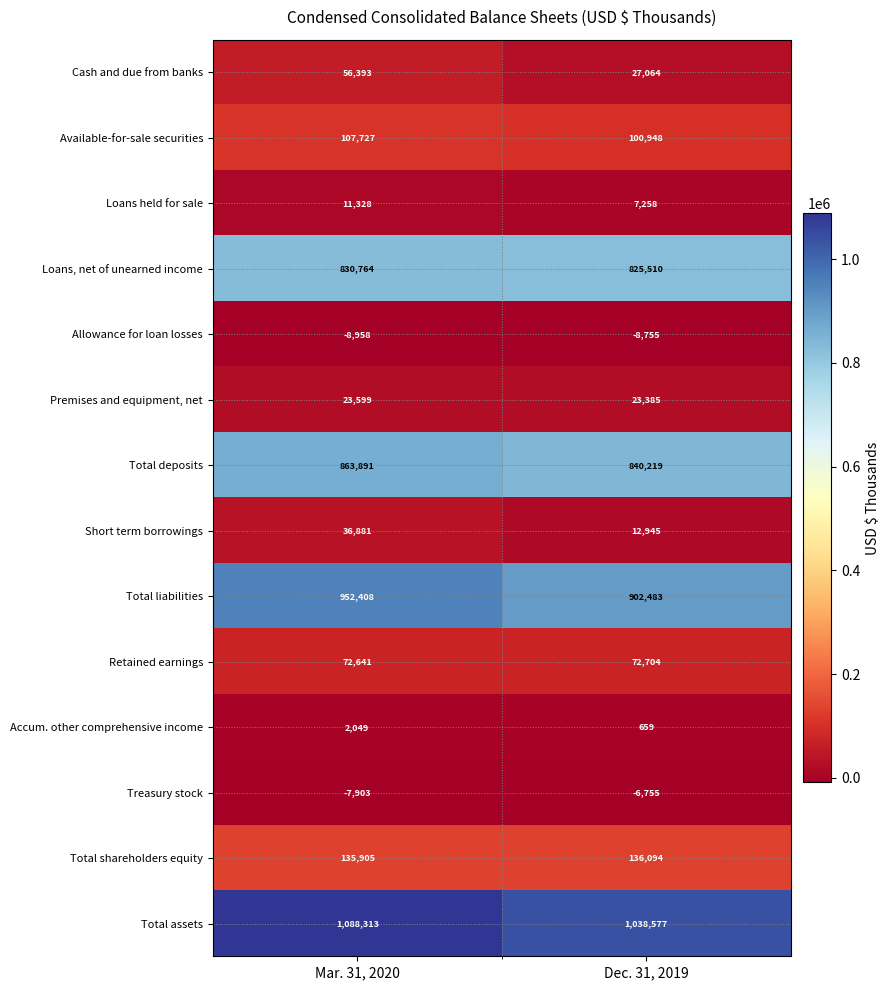

Reading left to right, transcribe all the data shown in this chart.

Cash and due from banks: Mar. 31, 2020=56393	Dec. 31, 2019=27064
Available-for-sale securities: Mar. 31, 2020=107727	Dec. 31, 2019=100948
Loans held for sale: Mar. 31, 2020=11328	Dec. 31, 2019=7258
Loans, net of unearned income: Mar. 31, 2020=830764	Dec. 31, 2019=825510
Allowance for loan losses: Mar. 31, 2020=-8958	Dec. 31, 2019=-8755
Premises and equipment, net: Mar. 31, 2020=23599	Dec. 31, 2019=23385
Total deposits: Mar. 31, 2020=863891	Dec. 31, 2019=840219
Short term borrowings: Mar. 31, 2020=36881	Dec. 31, 2019=12945
Total liabilities: Mar. 31, 2020=952408	Dec. 31, 2019=902483
Retained earnings: Mar. 31, 2020=72641	Dec. 31, 2019=72704
Accum. other comprehensive income: Mar. 31, 2020=2049	Dec. 31, 2019=659
Treasury stock: Mar. 31, 2020=-7903	Dec. 31, 2019=-6755
Total shareholders equity: Mar. 31, 2020=135905	Dec. 31, 2019=136094
Total assets: Mar. 31, 2020=1088313	Dec. 31, 2019=1038577